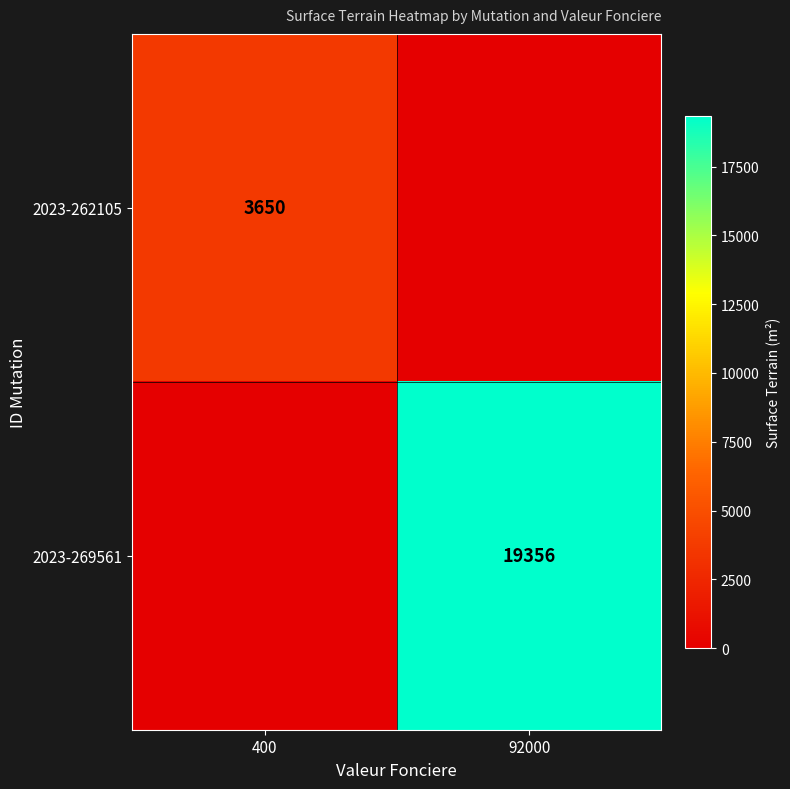

What is the difference between the highest and lowest values at 92000?

19356